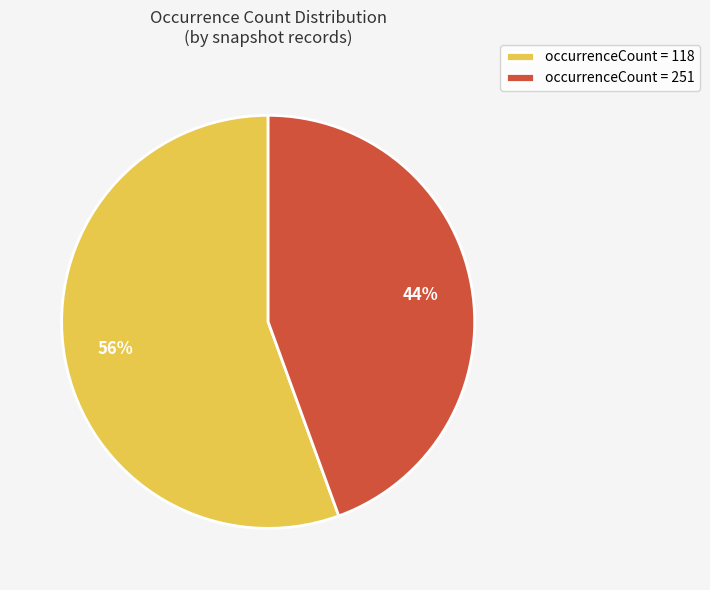

Which slice is the smallest?

occurrenceCount = 251